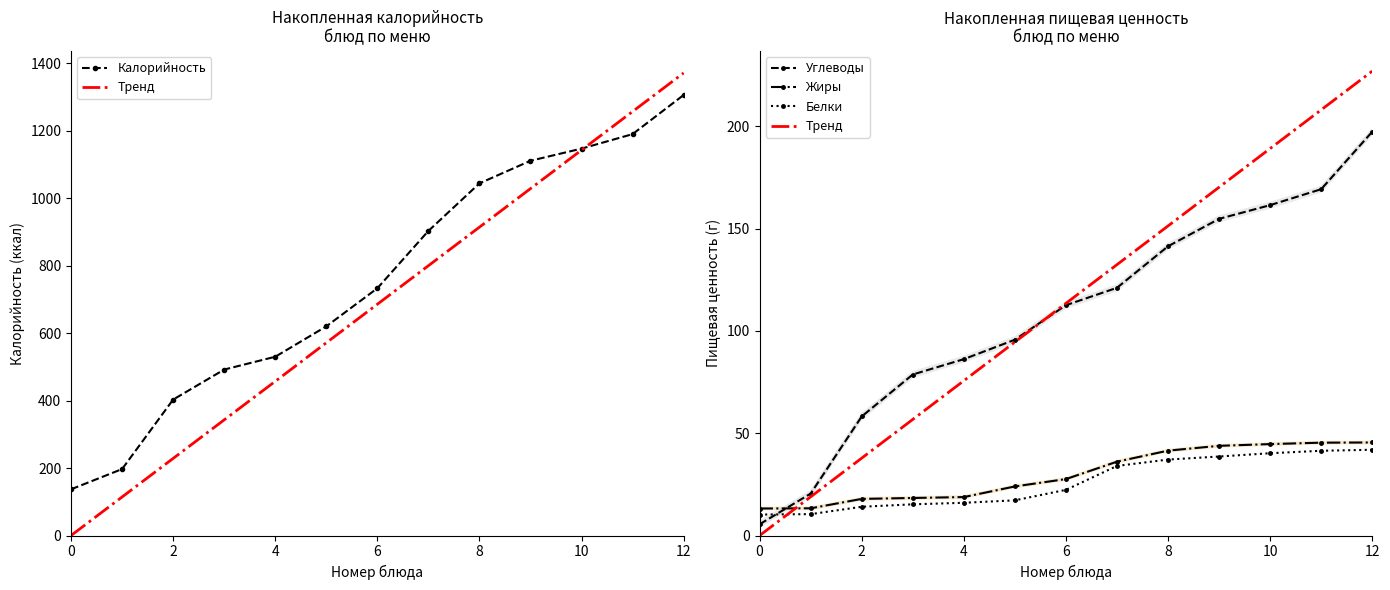

At how many categories does at least one series exceed 477?

10